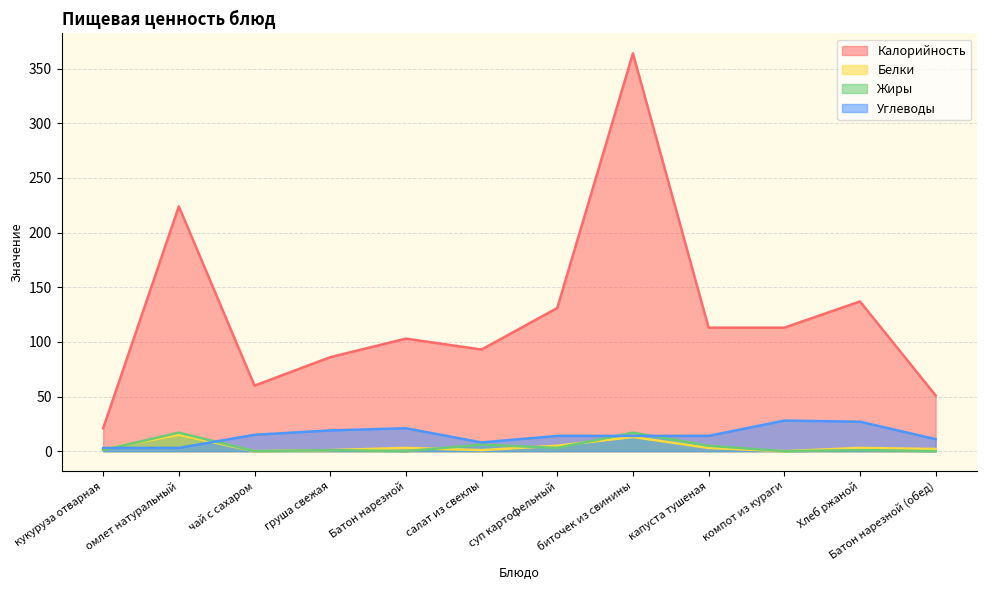

How many times do Жиры and Белки cross each other?

4